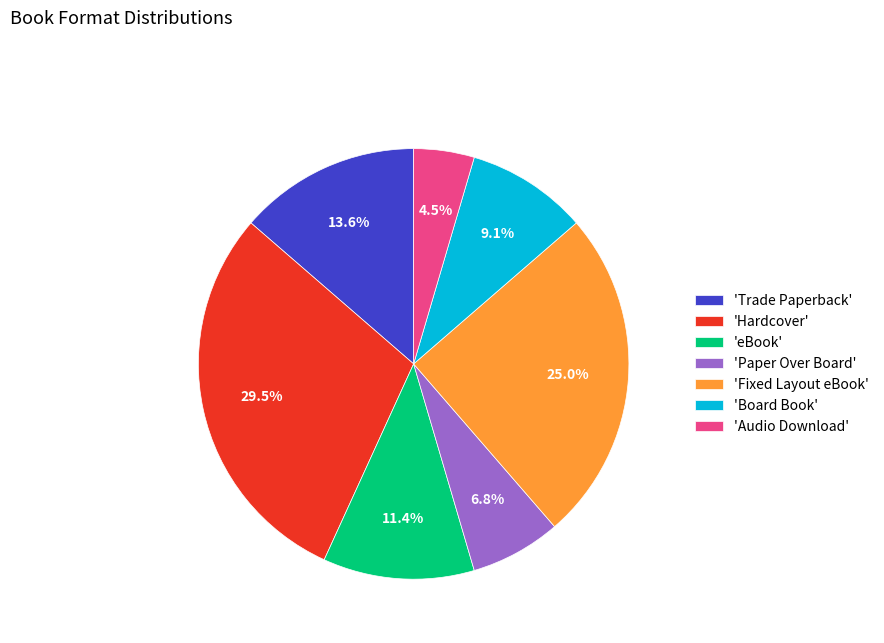

What is the total percentage of 'Audio Download' and 'Board Book'?

13.6%